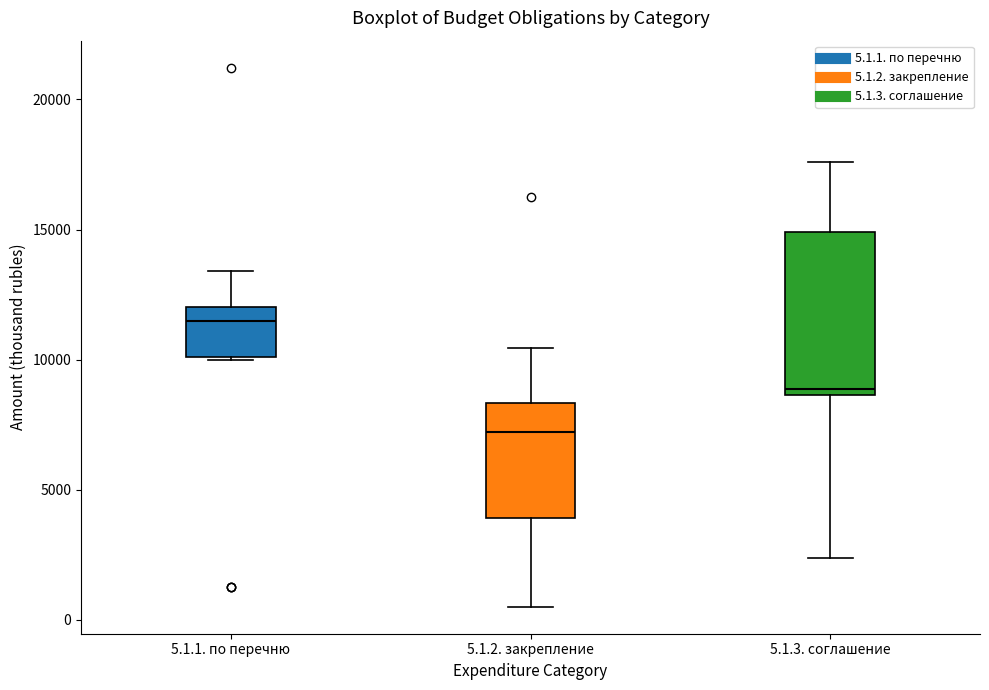

Reading left to right, read every box against the y-axis: the position of its median line, the range the box covers, and the ends of its whiskers. The values are not printed on the chart, so give them approximately, as read against the axis.

5.1.1. по перечню: median 11500, box 10000 to 12000, whiskers 10000 to 13500
5.1.2. закрепление: median 7000, box 4000 to 8500, whiskers 500 to 10500
5.1.3. соглашение: median 9000, box 8500 to 15000, whiskers 2500 to 17500